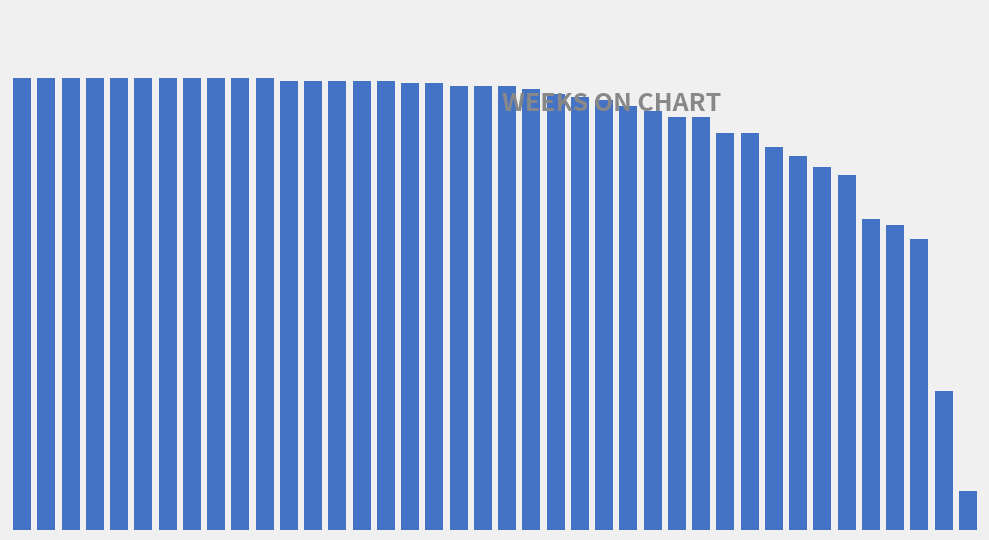

Reading left to right, extract all data points from this chart.

0=163	1=163	2=163	3=163	4=163	5=163	6=163	7=163	8=163	9=163	10=163	11=162	12=162	13=162	14=162	15=162	16=161	17=161	18=160	19=160	20=160	21=159	22=157	23=156	24=155	25=153	26=151	27=149	28=149	29=143	30=143	31=138	32=135	33=131	34=128	35=112	36=110	37=105	38=50	39=14